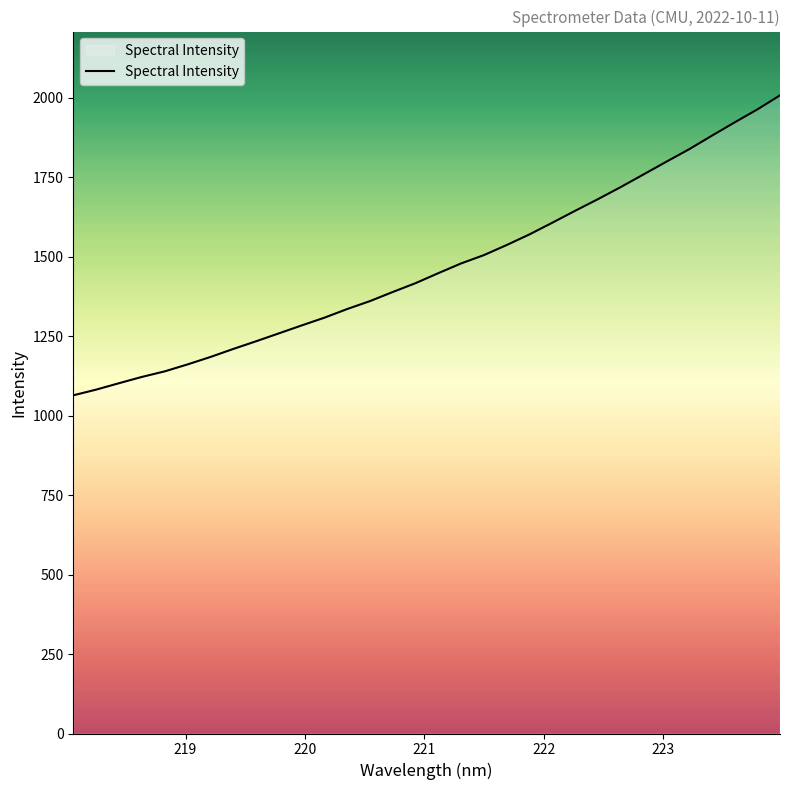

What is the difference between the maximum and minimum values?

943.3